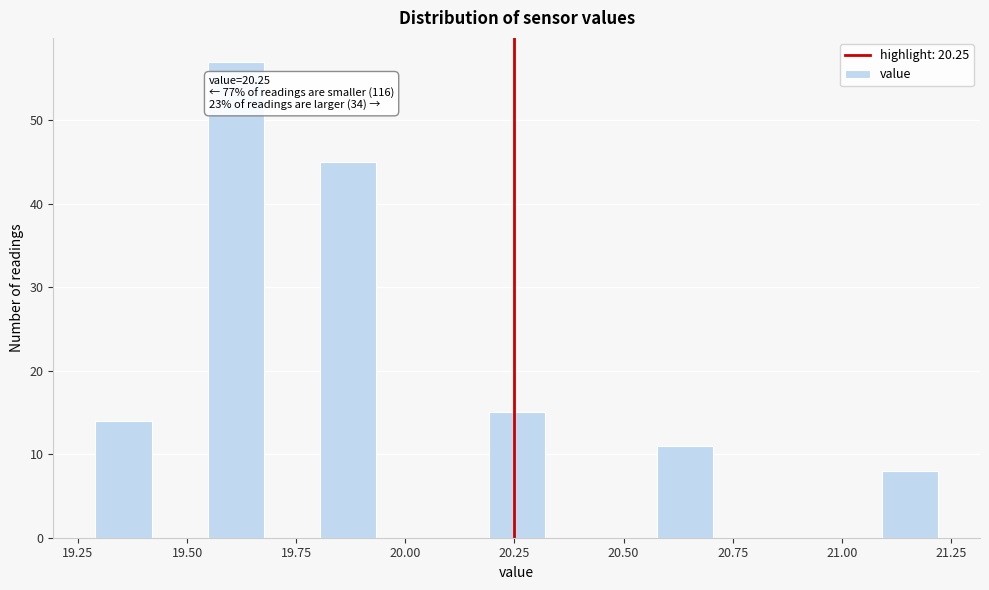

Read against the x-axis, roughly where is the centre of the tallest bar?

19.60